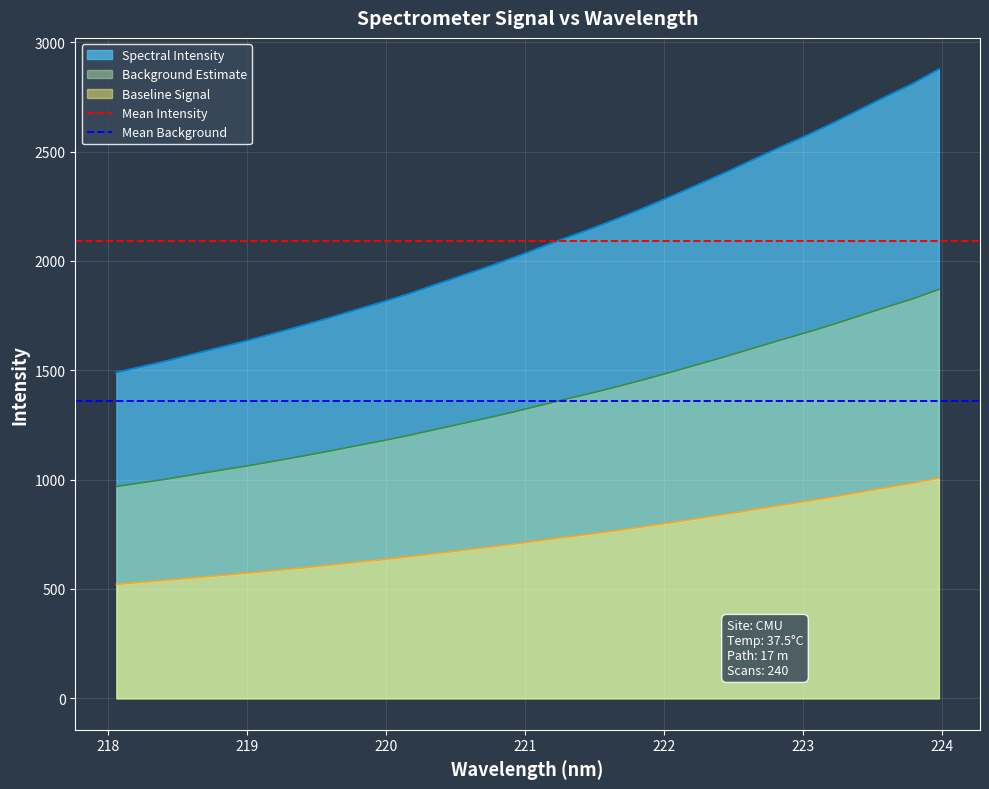

True or false: Background Estimate and Spectral Intensity cross at least once.

False